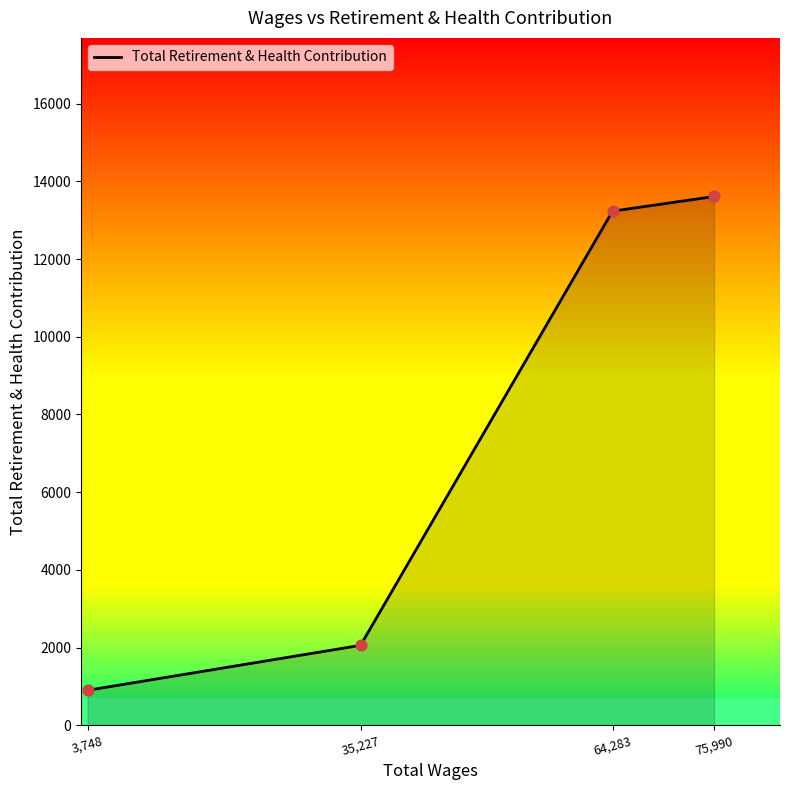

Which has a higher value, 35,227 or 3,748?

35,227